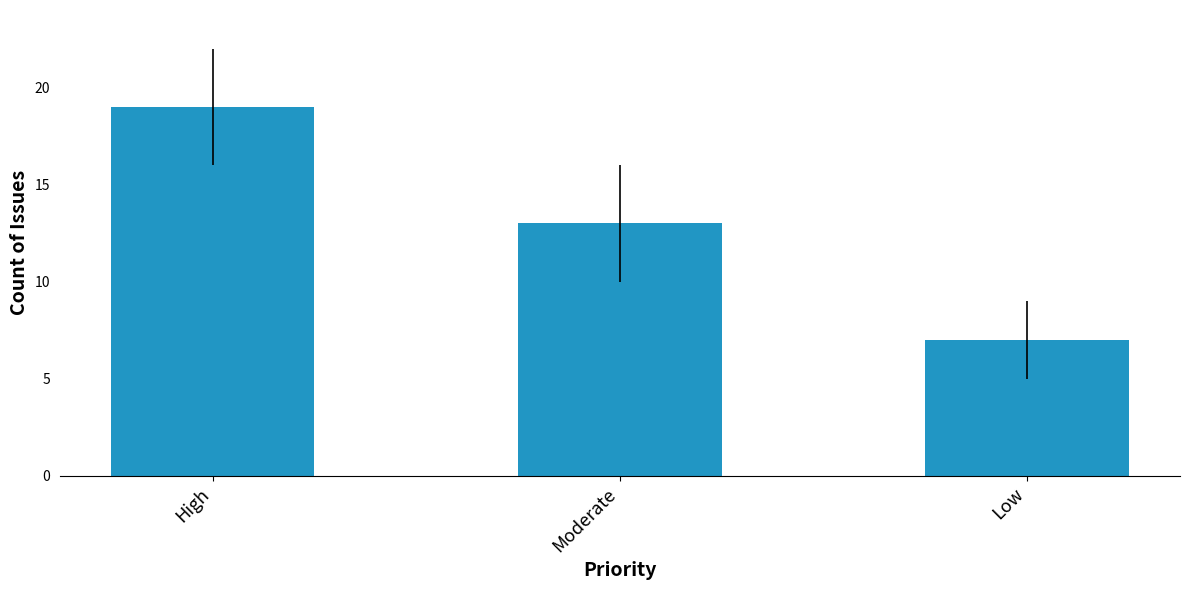

Which has a higher value, Low or Moderate?

Moderate